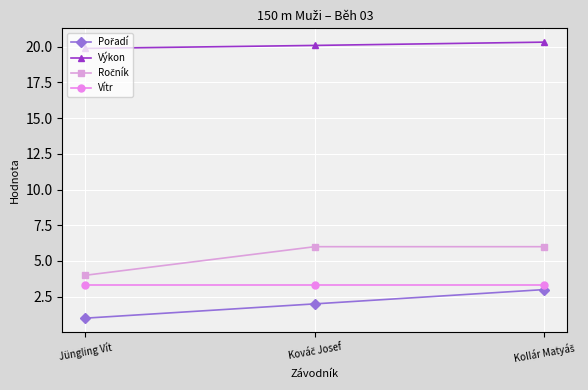

What is the approximate value of Výkon at Jüngling Vít?

19.9